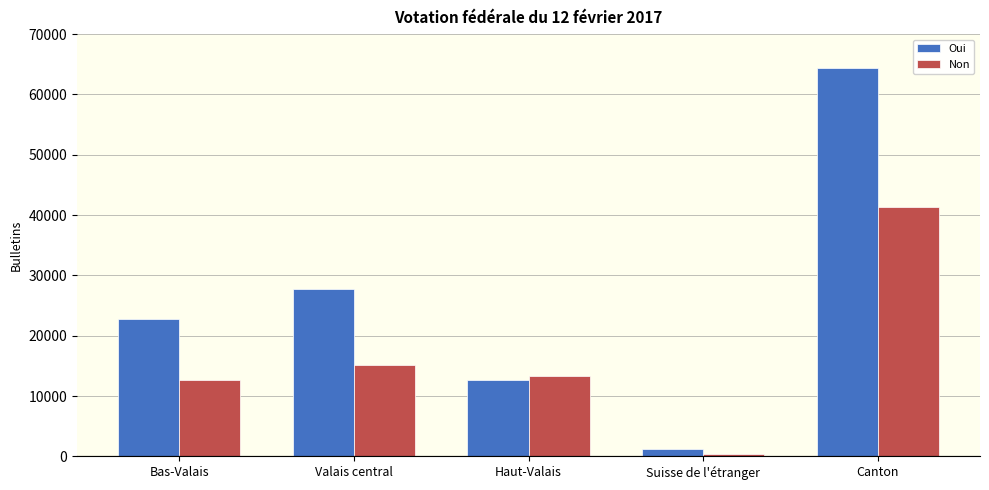

Between Valais central and Suisse de l'étranger, which series saw the biggest shift?

Oui